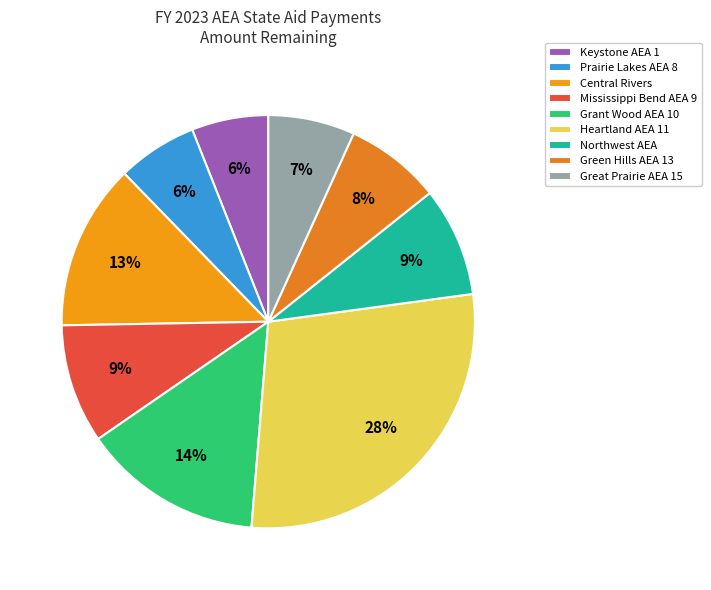

Count the number of slices in the pie.

9